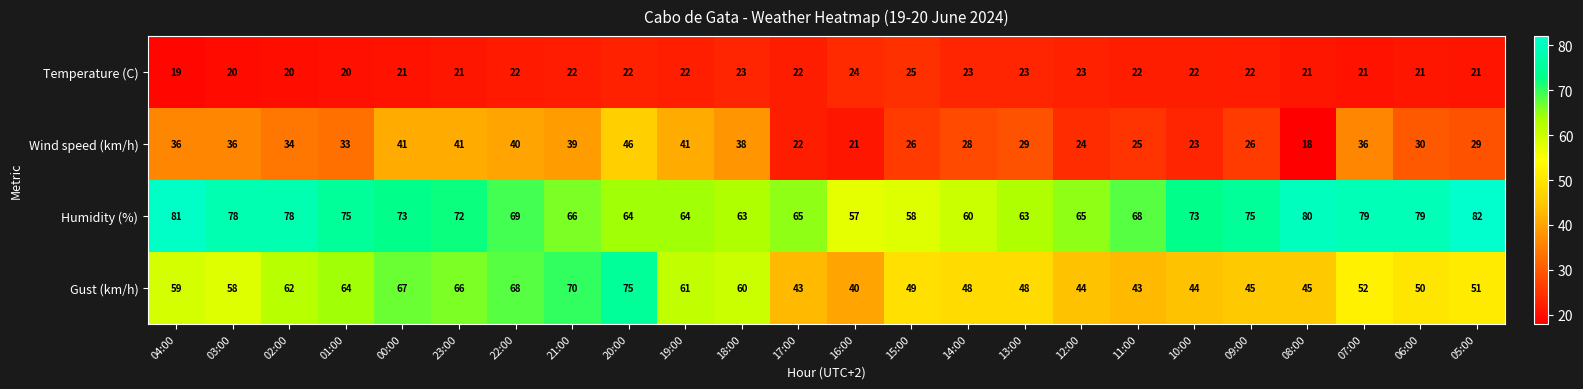

At which category is the sum across all series the highest?

20:00